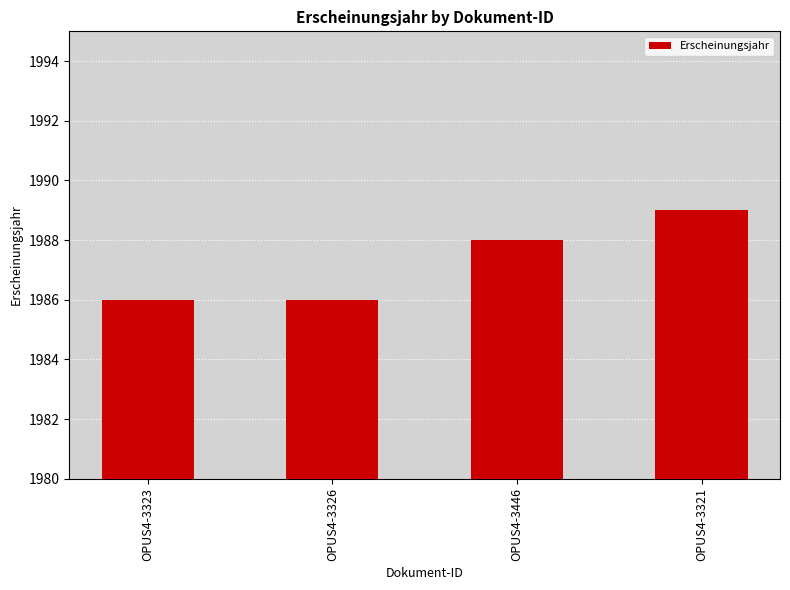

What is the minimum value shown in the chart?

1986